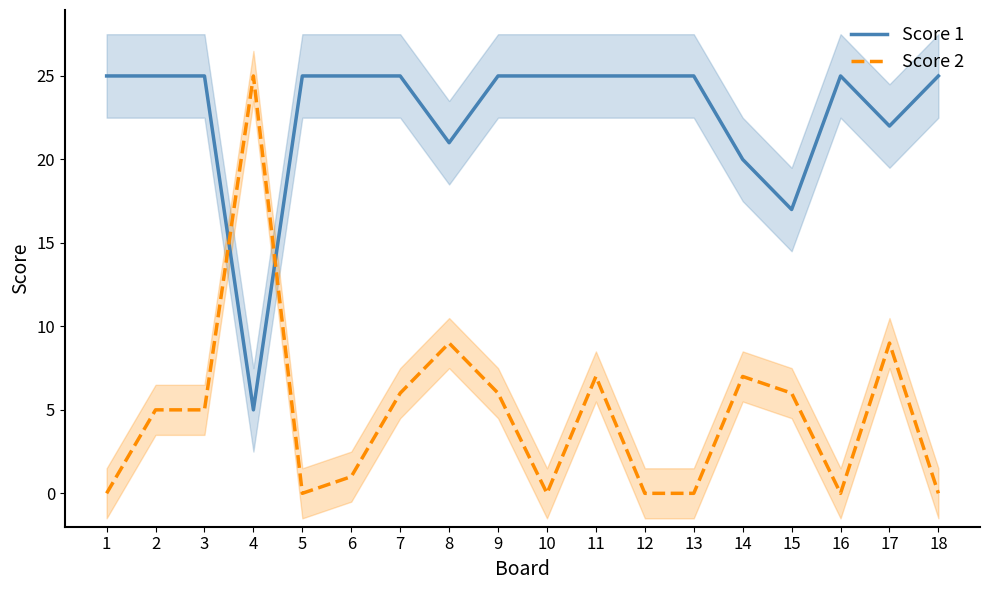

How many values in the Score 2 series exceed 5?

8